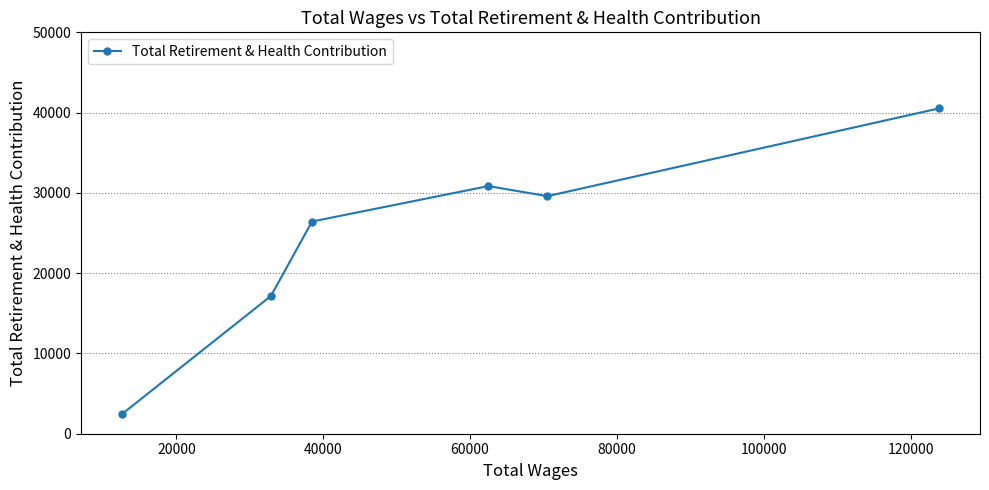

What is the value of the 6th point from the left?

40528